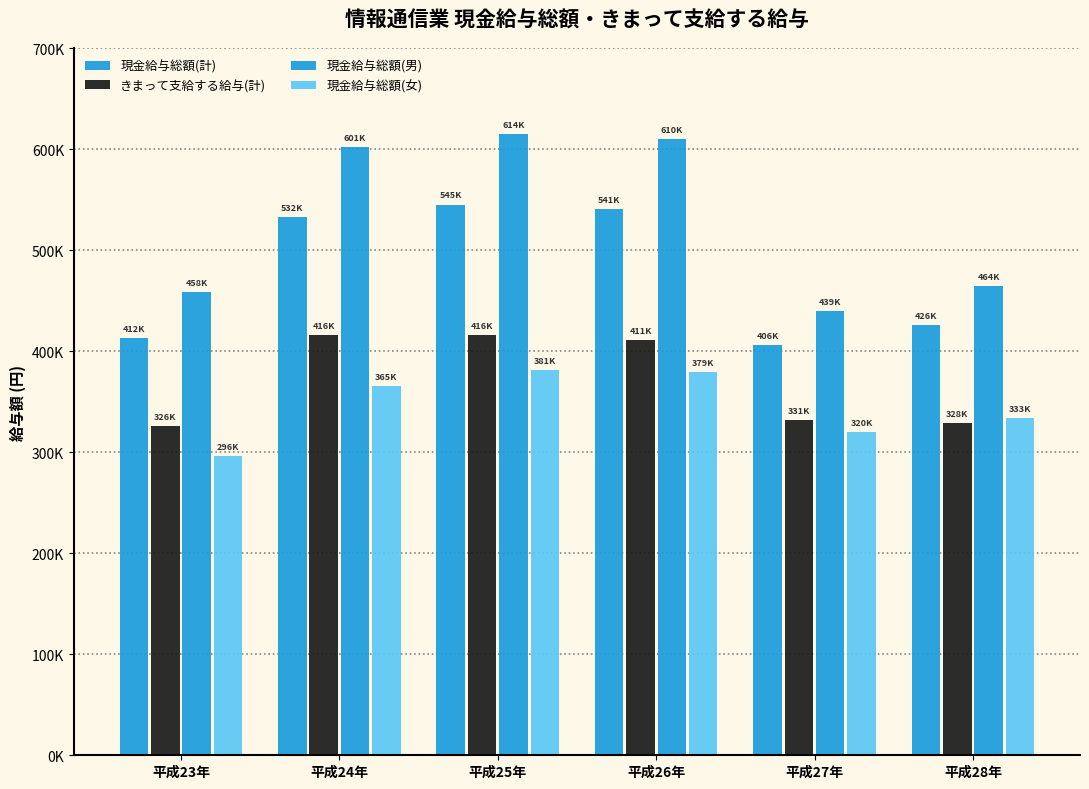

How many groups of bars are there?

6